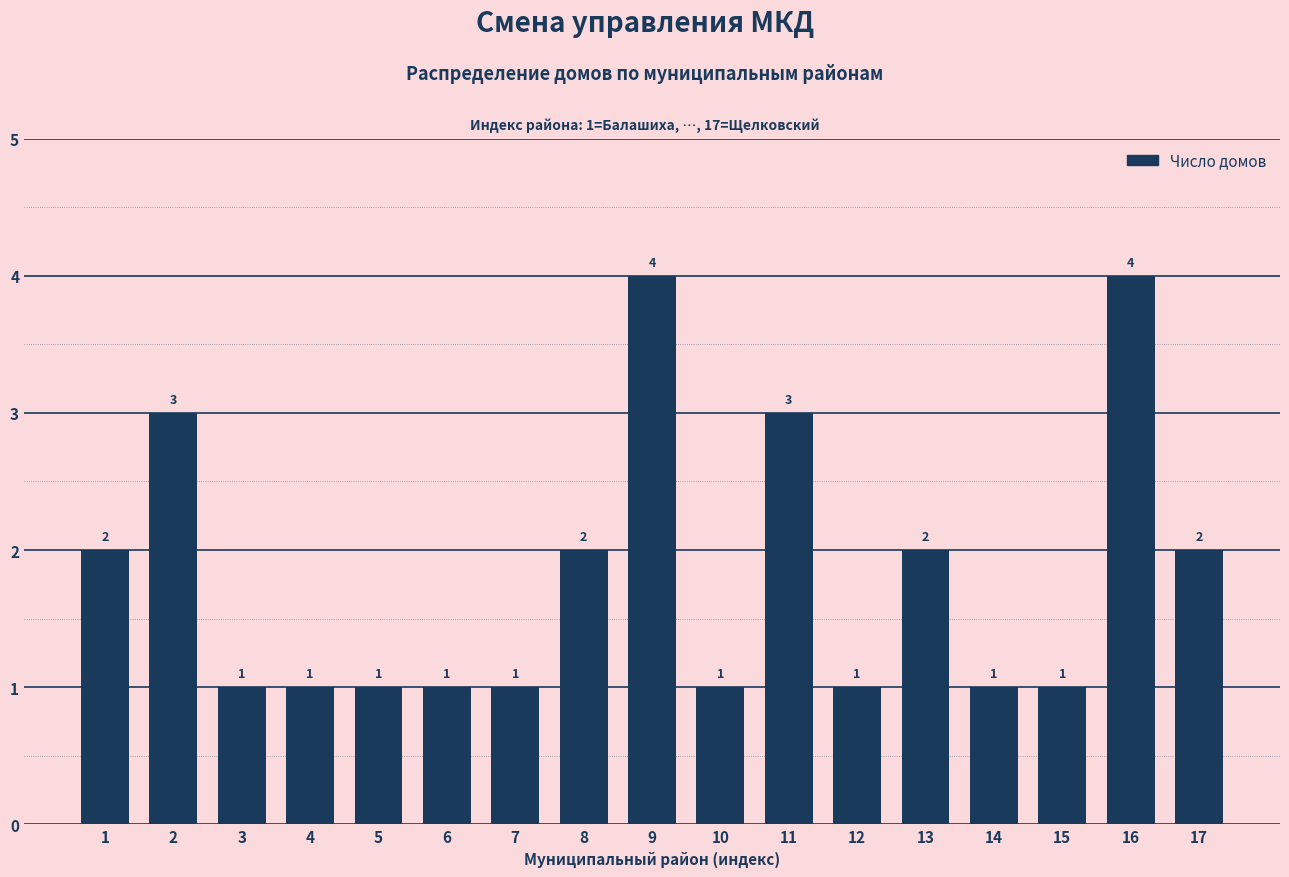

Reading left to right, list all the values displayed in this chart.

1=2	2=3	3=1	4=1	5=1	6=1	7=1	8=2	9=4	10=1	11=3	12=1	13=2	14=1	15=1	16=4	17=2